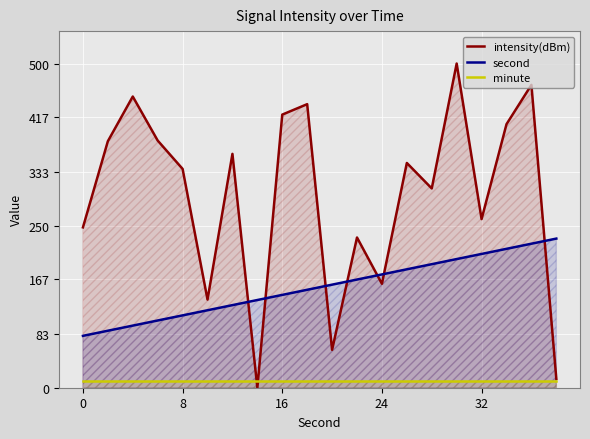

How many categories are shown in the chart?

20